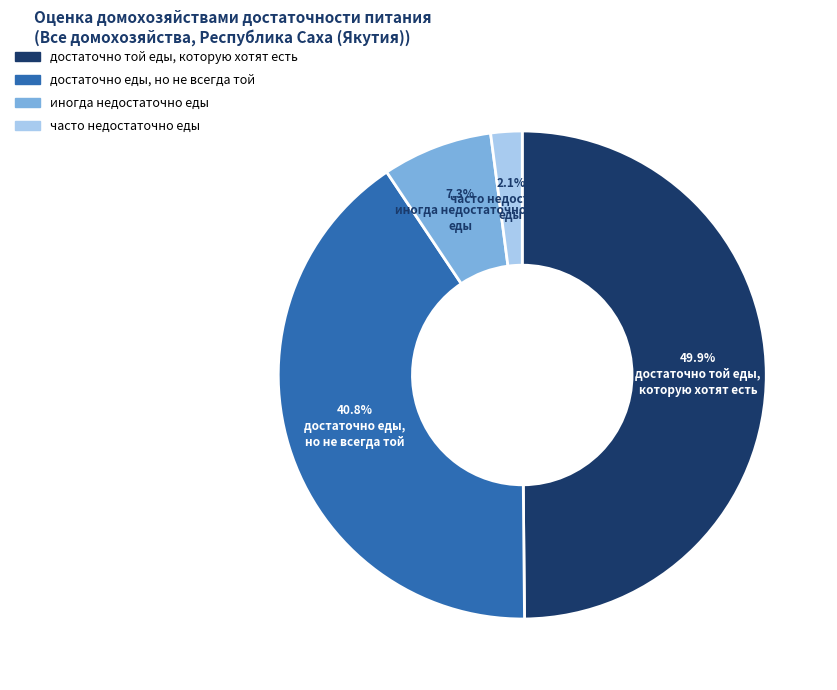

What is the total percentage of иногда недостаточно еды and часто недостаточно еды?

9.4%